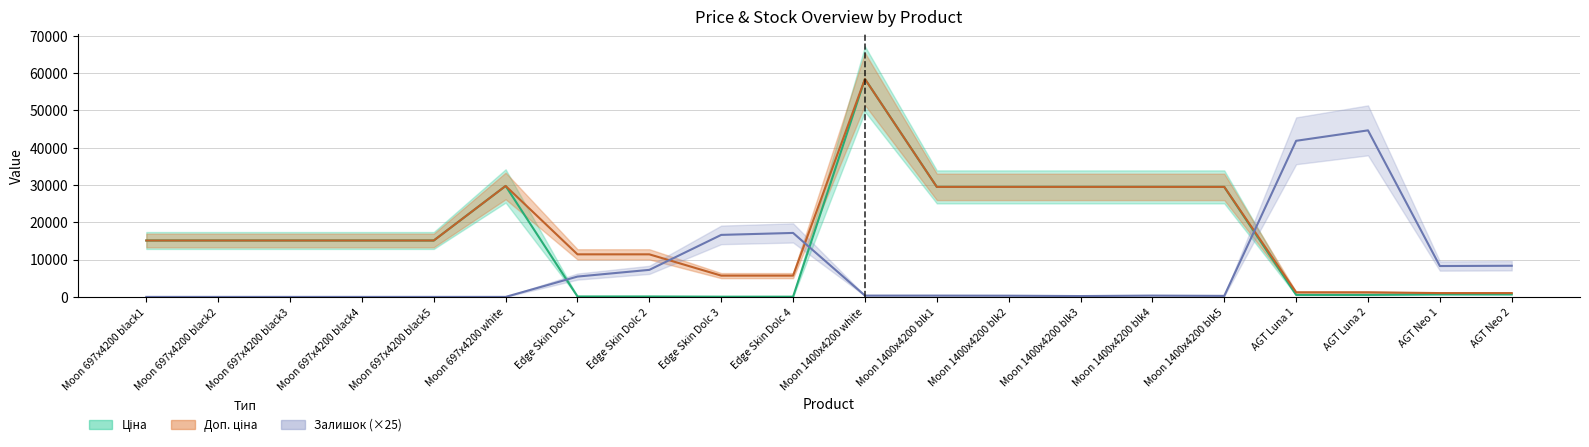

Reading left to right, what are all the values shown in this chart?

Ціна: 15120.0	15120.0	15120.0	15120.0	15120.0	29747.2	114.1	114.1	57.0	57.0	58426.5	29491.5	29491.5	29491.5	29491.5	29491.5	539.0	539.0	693.7	693.7
Доп. ціна: 15120.0	15120.0	15120.0	15120.0	15120.0	29747.2	11410.0	11410.0	5705.0	5705.0	58426.5	29491.5	29491.5	29491.5	29491.5	29491.5	1235.4	1235.4	1024.6	1024.6
Залишок: 0.0	0.0	0.0	0.0	0.0	0.0	5450.0	7250.0	16625.0	17150.0	350.0	350.0	325.0	225.0	350.0	275.0	41850.0	44650.0	8275.0	8350.0